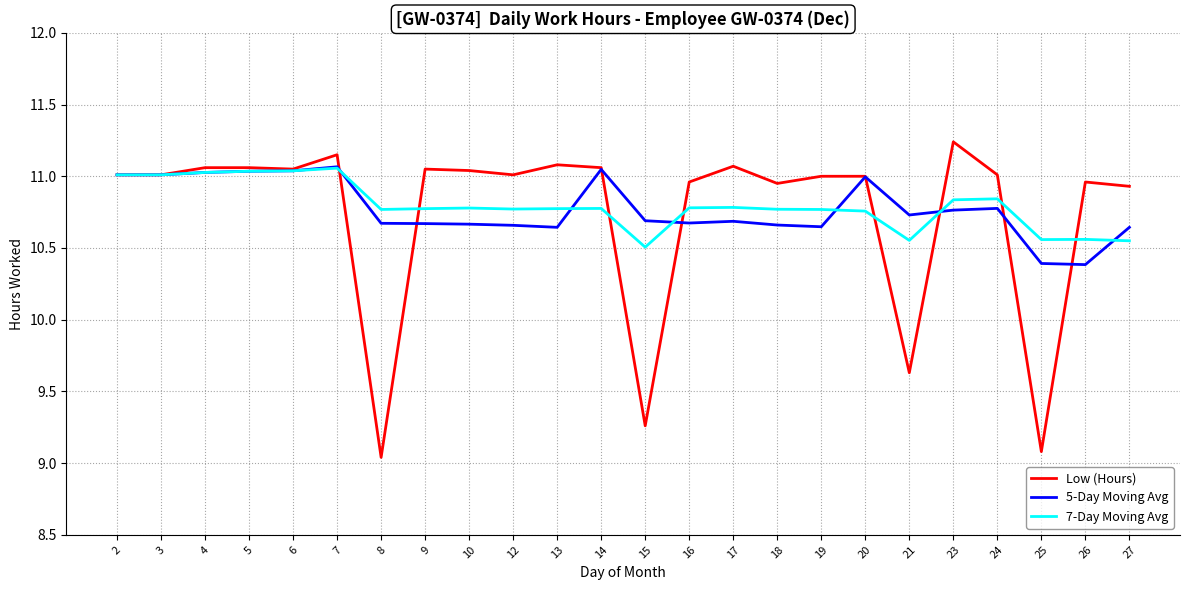

What is the total value across all series at 10?

32.5